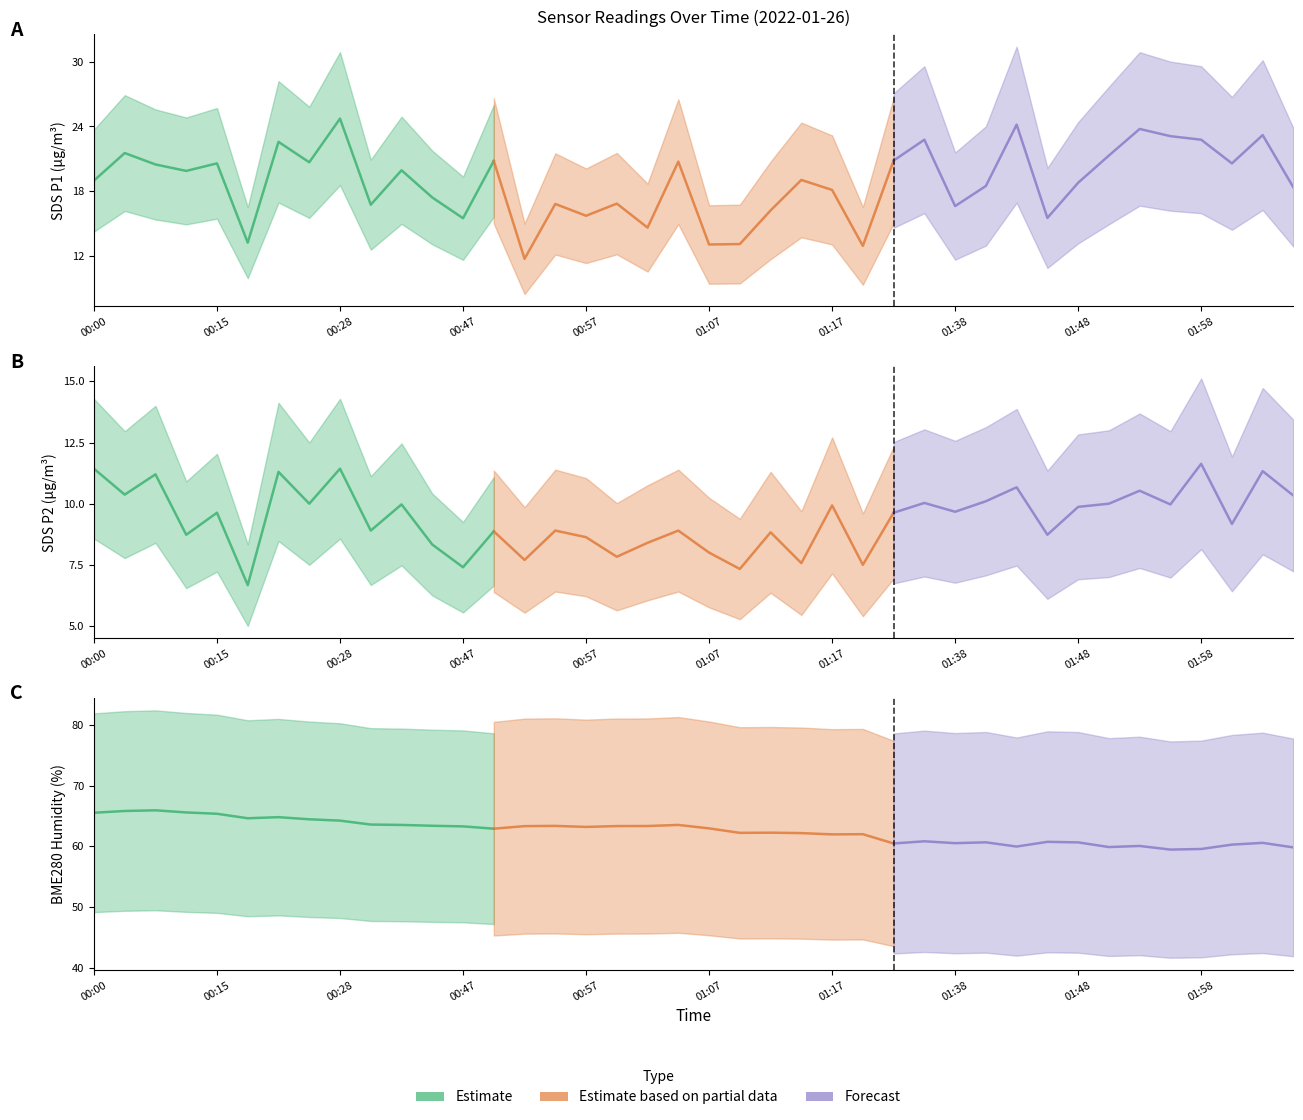

How many data points in Forecast are above 60?

9